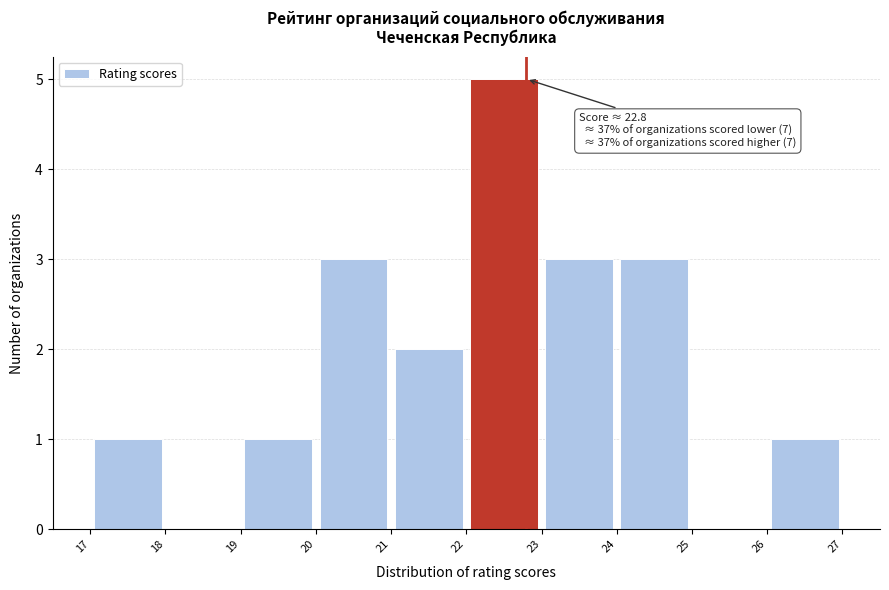

Over which range of the x-axis is the bar tallest?

22 to 23